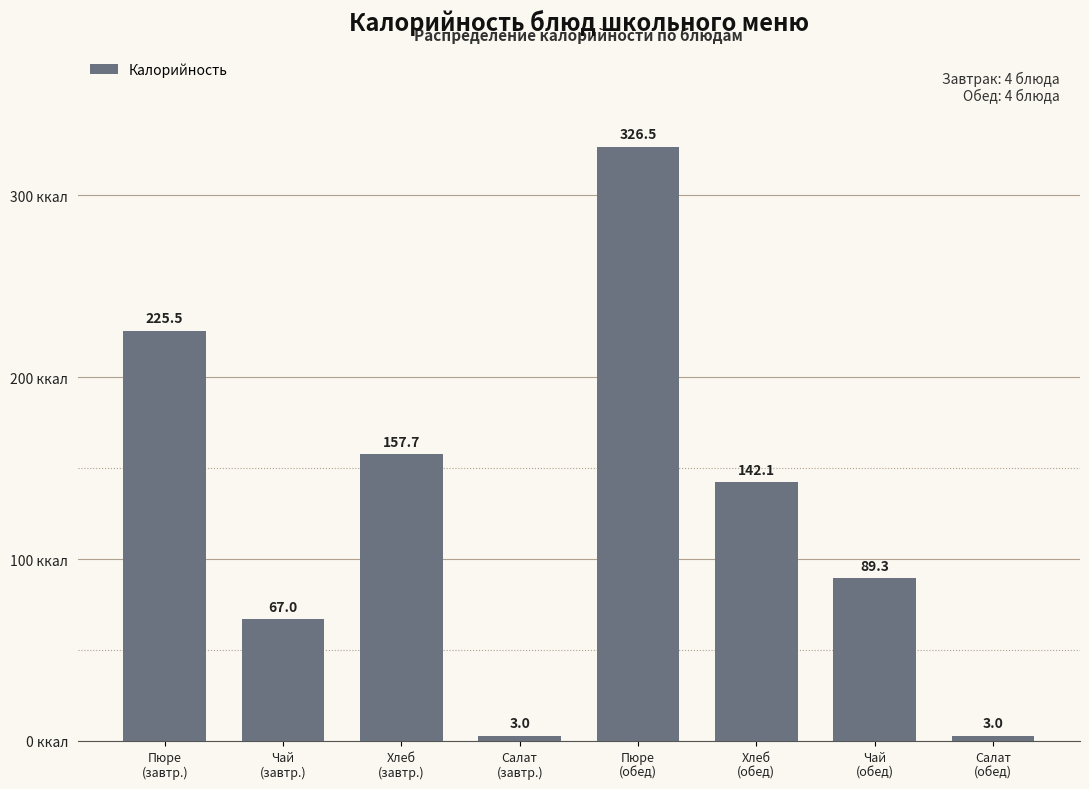

Reading right to left, extract all data points from this chart.

3.0	89.3	142.1	326.5	3.0	157.7	67.0	225.5